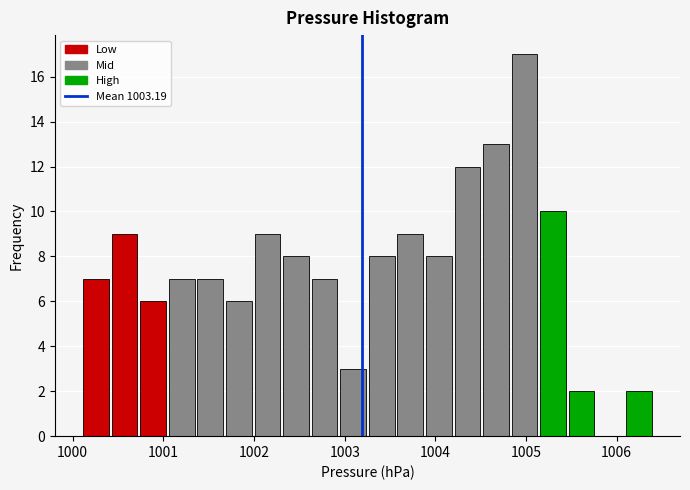

Read against the x-axis, roughly where is the centre of the tallest bar?

1005.0